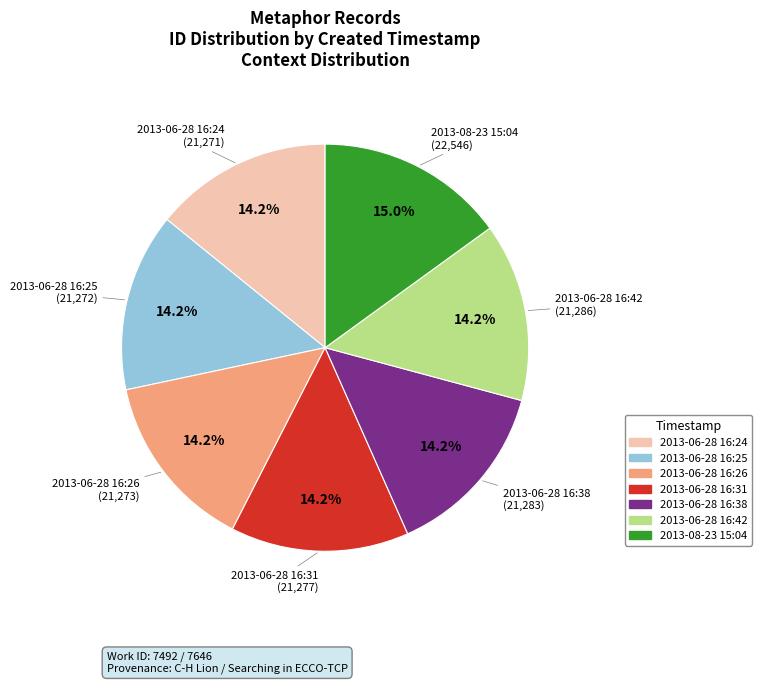

What portion of the pie excludes 2013-08-23 15:04?

85.0%